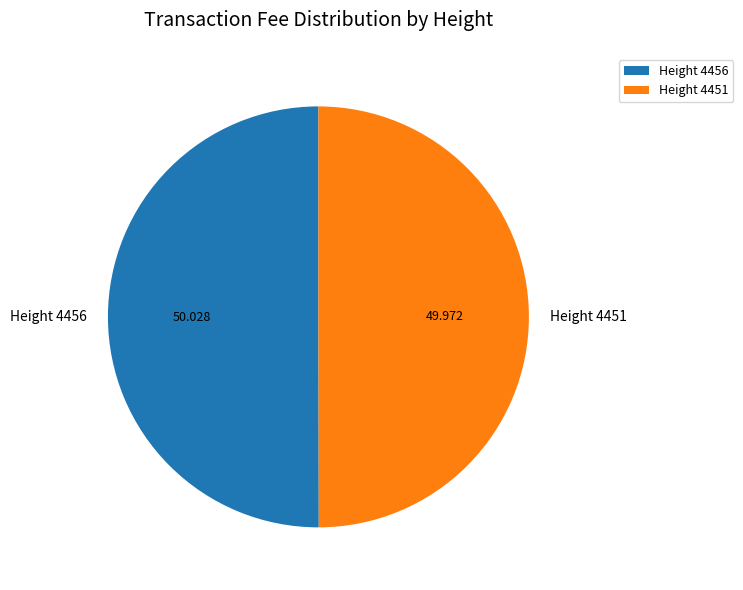

Is the sum of Height 4451 and Height 4456 greater than half?

Yes